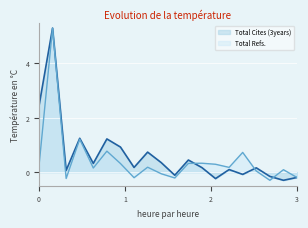

What is the minimum value shown in the chart?

-0.3